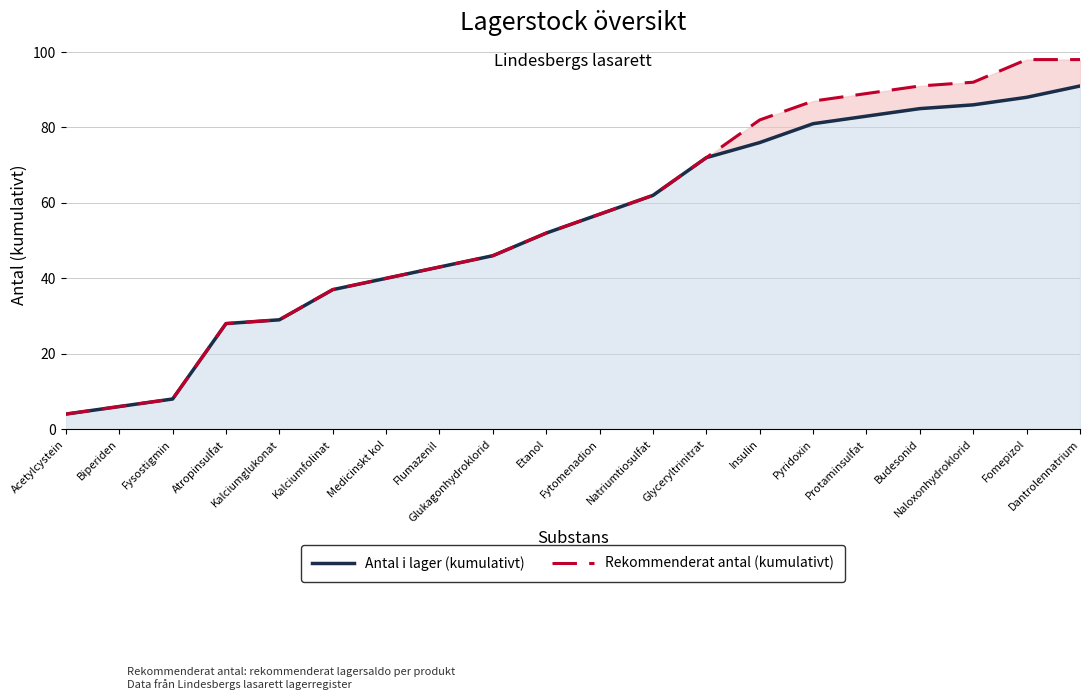

How many data points does each series have?

20